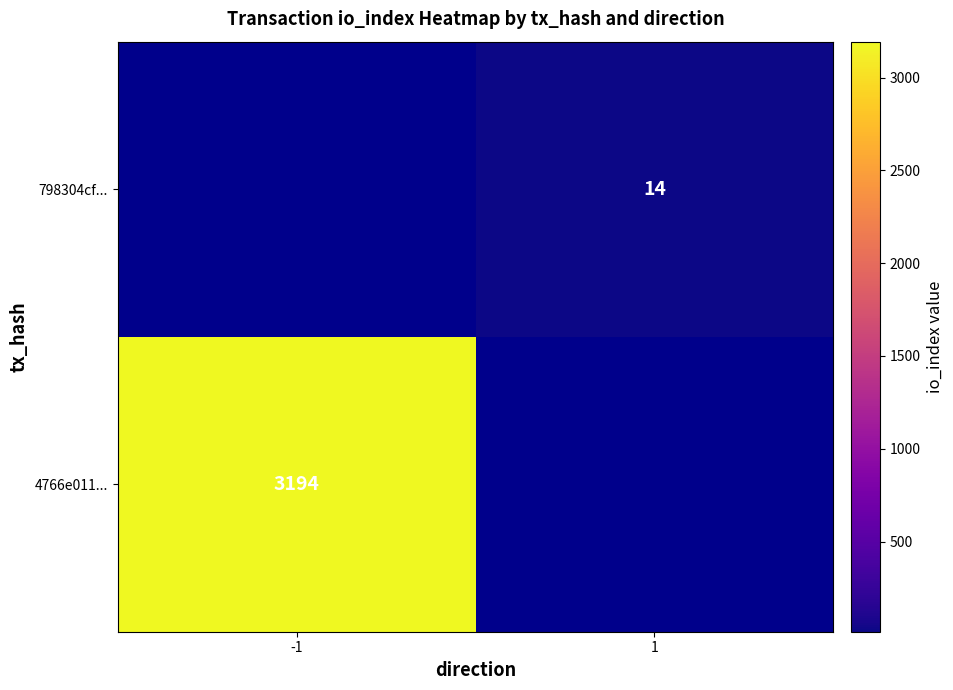

Is it true that 4766e011... equals 941 at -1?

False